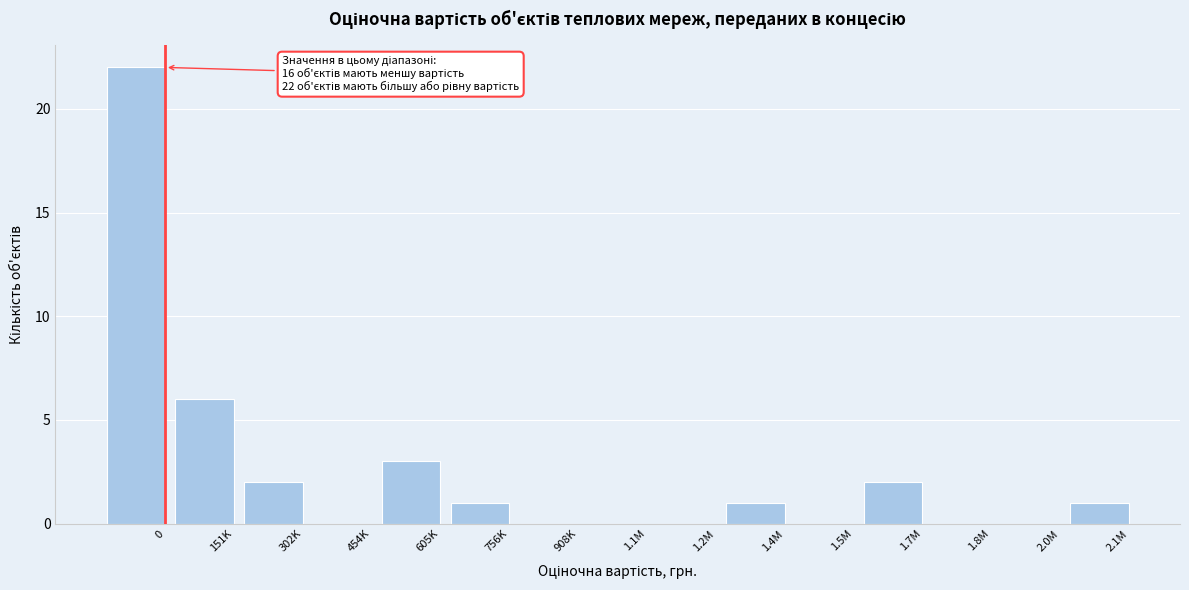

Reading right to left, transcribe all the data shown in this chart.

2.1M=1	2.0M=0	1.8M=0	1.7M=2	1.5M=0	1.4M=1	1.2M=0	1.1M=0	908K=0	756K=1	605K=3	454K=0	302K=2	151K=6	0=22